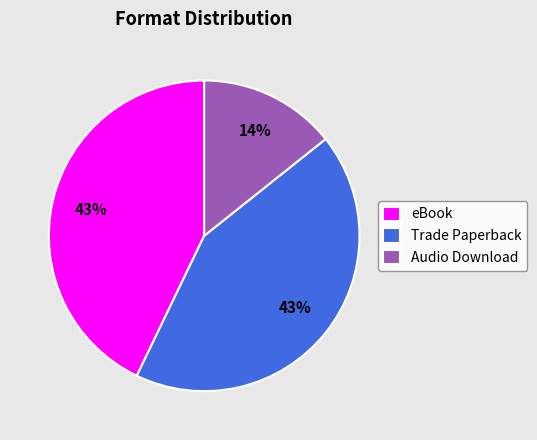

Does any single category account for the majority?

No